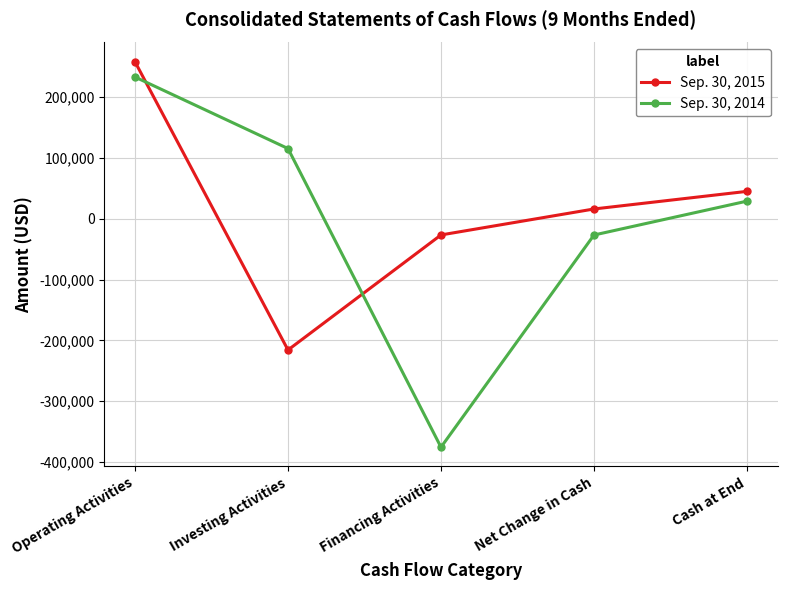

What is the lowest value of the Sep. 30, 2015 series?

-215719